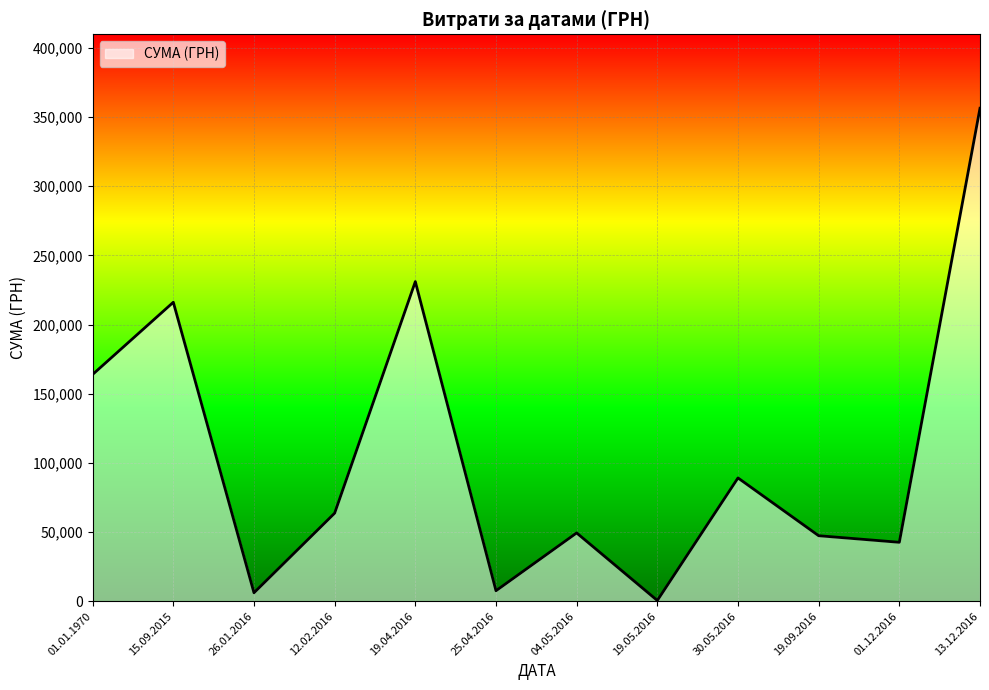

At which label is the value closest to 178415?

01.01.1970